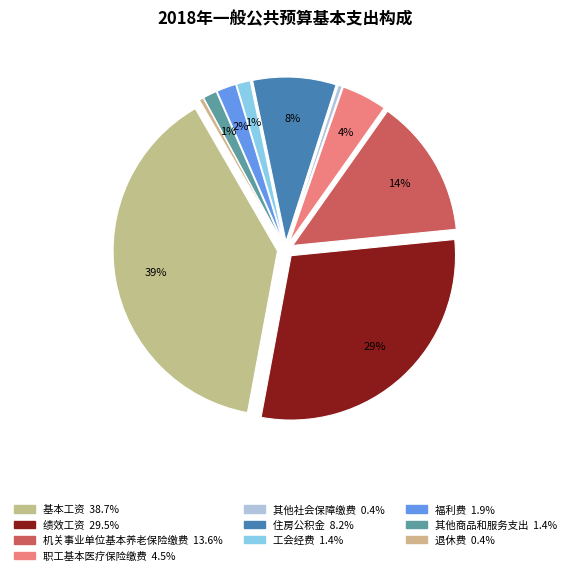

How many segments does this pie chart have?

10